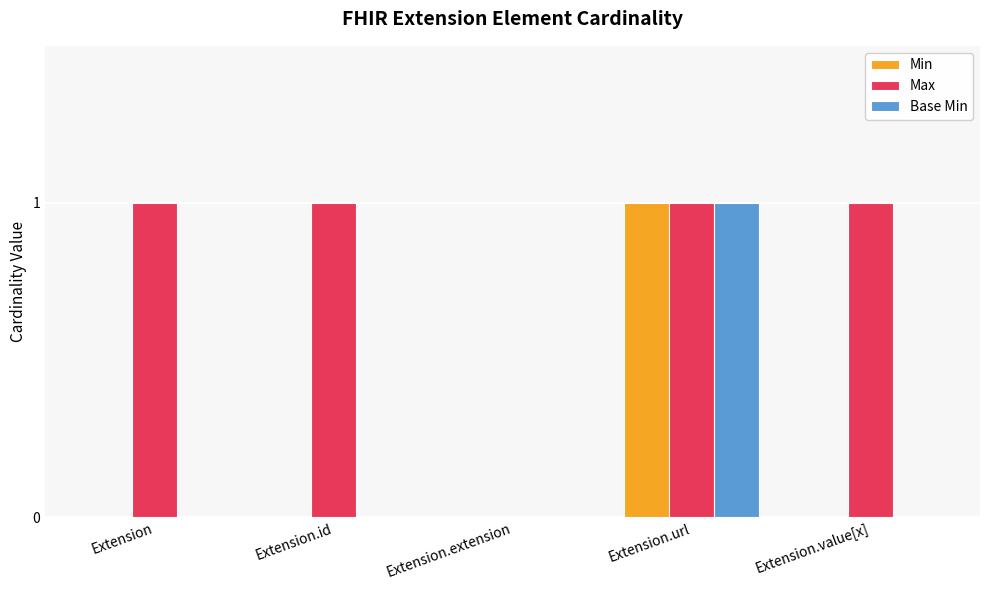

Is it true that Min equals 1 at Extension.extension?

False